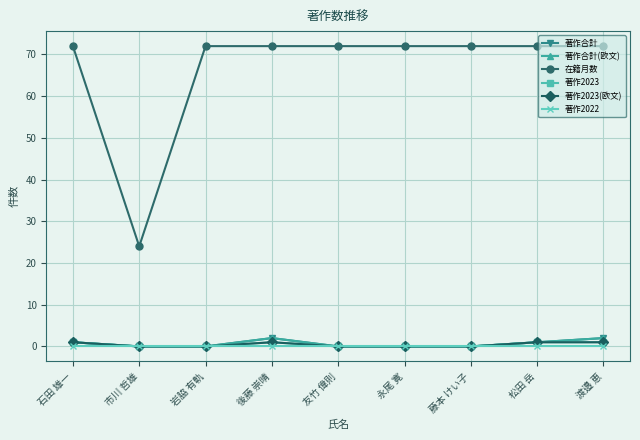

How many 著作2023 values are between 0 and 1?

9